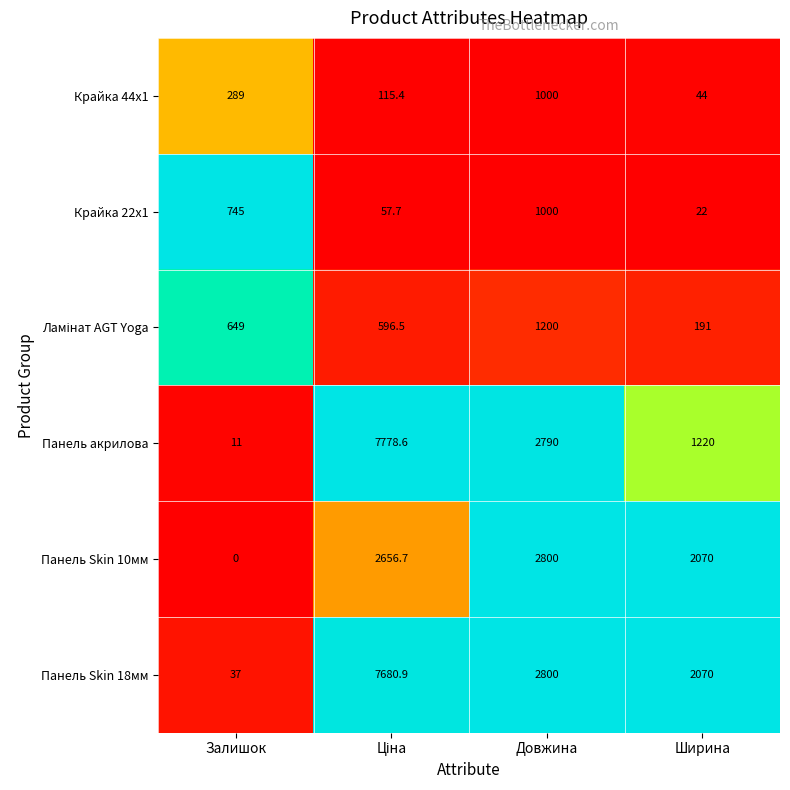

What is the difference between the maximum and minimum values in the Панель акрилова series?

7767.6